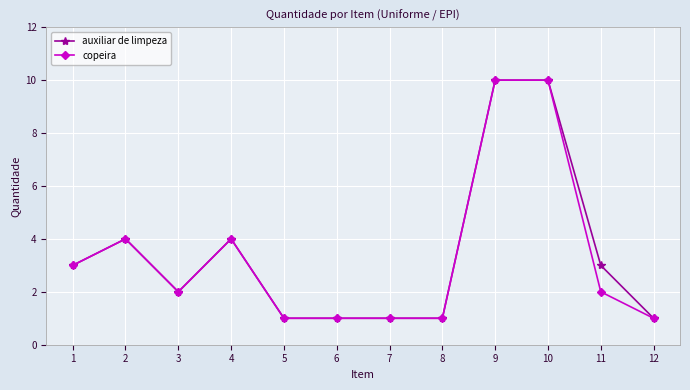

What is the maximum value shown in the chart?

10